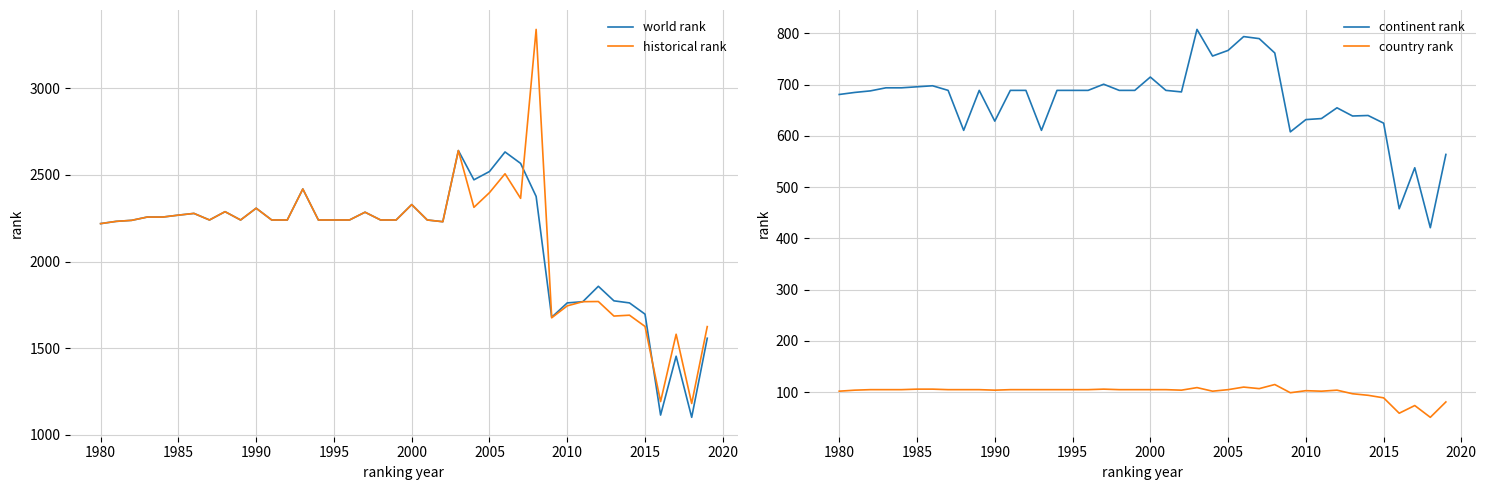

Which series has the widest spread of values?

historical rank